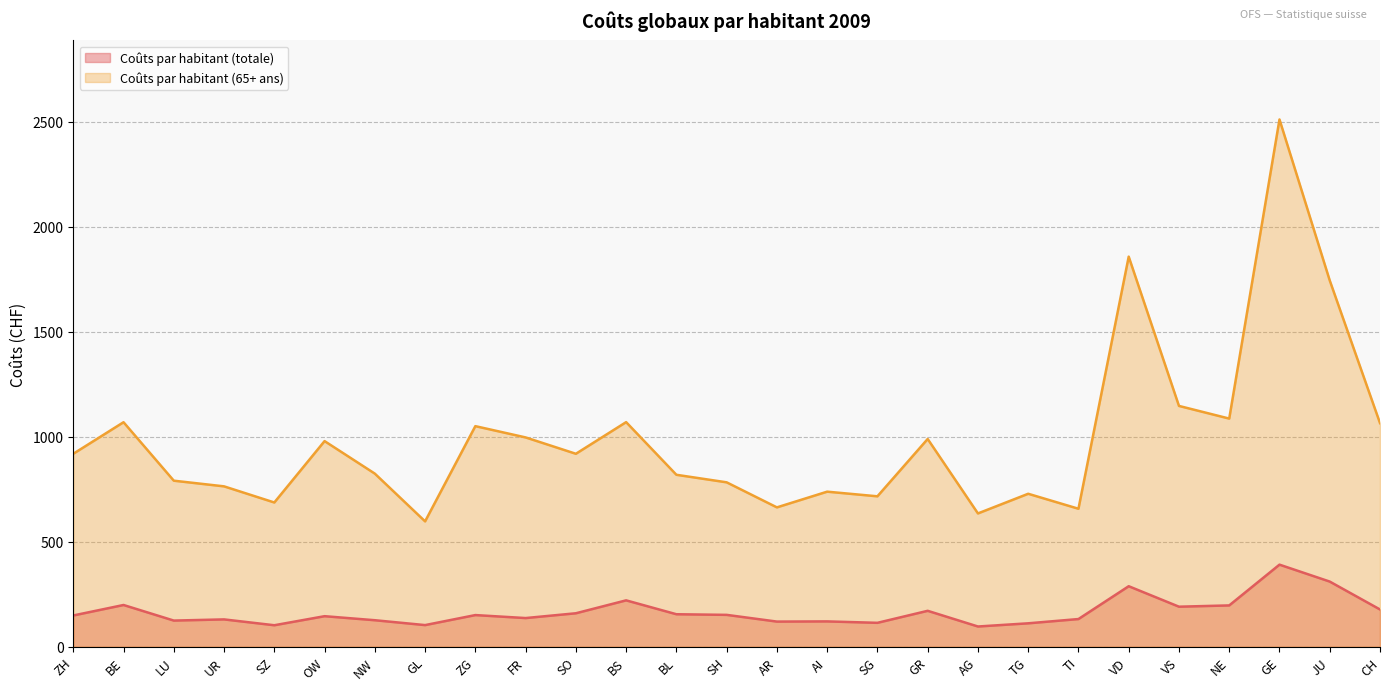

Rank the series by their maximum value, from lowest to highest.

Coûts par habitant (totale), Coûts par habitant (65+ ans)